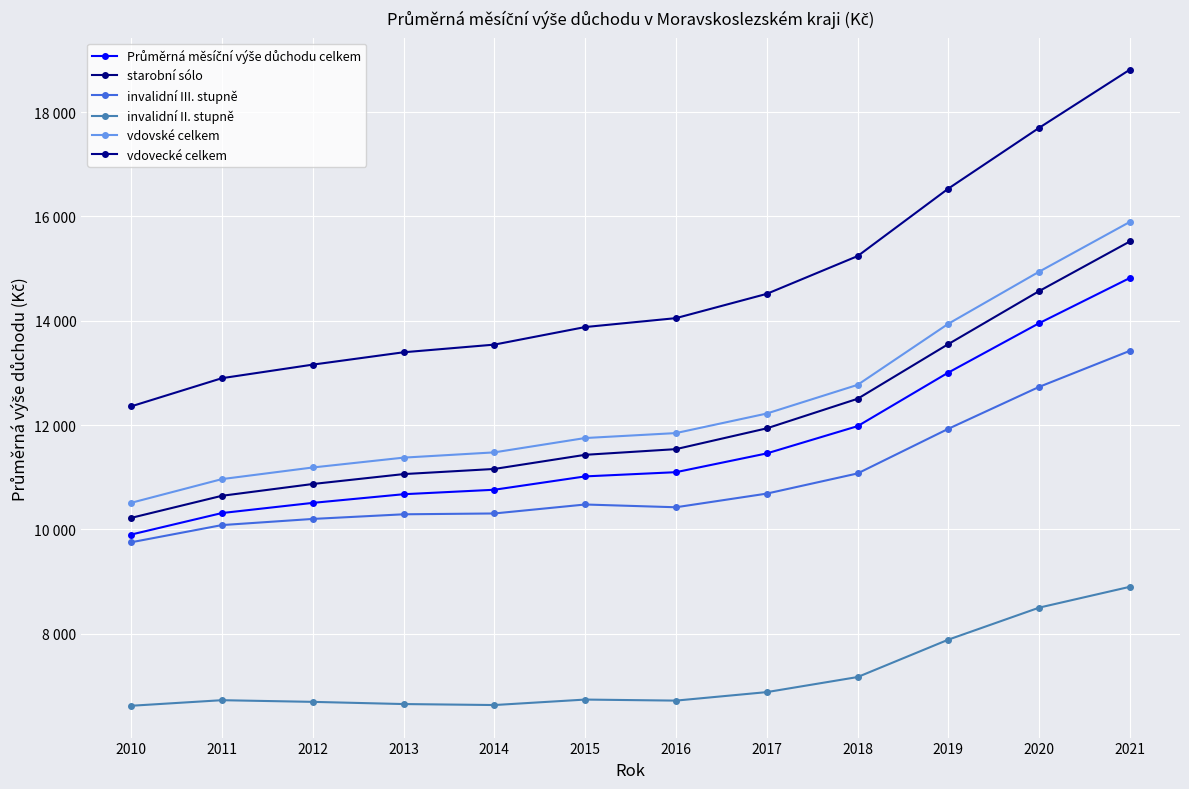

What is the minimum value shown in the chart?

6614